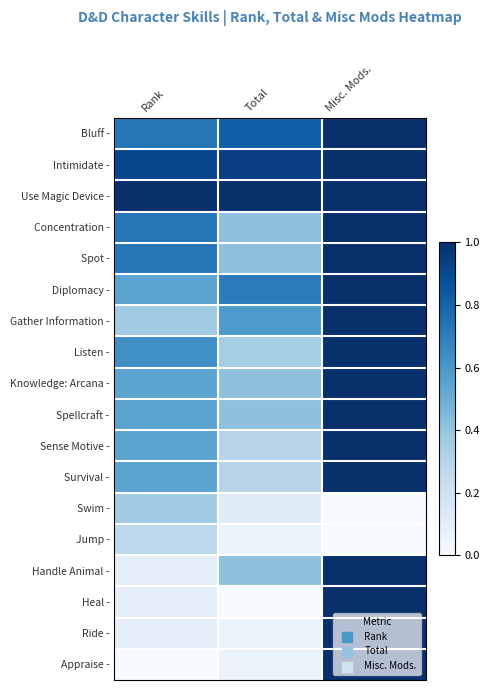

Reading left to right, transcribe all the data shown in this chart.

Bluff -: Rank=0.7	Total=0.8	Misc. Mods.=1.0
Intimidate -: Rank=0.9	Total=0.9	Misc. Mods.=1.0
Use Magic Device -: Rank=1.0	Total=1.0	Misc. Mods.=1.0
Concentration -: Rank=0.7	Total=0.4	Misc. Mods.=1.0
Spot -: Rank=0.7	Total=0.4	Misc. Mods.=1.0
Diplomacy -: Rank=0.5	Total=0.7	Misc. Mods.=1.0
Gather Information -: Rank=0.4	Total=0.6	Misc. Mods.=1.0
Listen -: Rank=0.6	Total=0.4	Misc. Mods.=1.0
Knowledge: Arcana -: Rank=0.5	Total=0.4	Misc. Mods.=1.0
Spellcraft -: Rank=0.5	Total=0.4	Misc. Mods.=1.0
Sense Motive -: Rank=0.5	Total=0.3	Misc. Mods.=1.0
Survival -: Rank=0.5	Total=0.3	Misc. Mods.=1.0
Swim -: Rank=0.4	Total=0.1	Misc. Mods.=0.0
Jump -: Rank=0.3	Total=0.1	Misc. Mods.=0.0
Handle Animal -: Rank=0.1	Total=0.4	Misc. Mods.=1.0
Heal -: Rank=0.1	Total=0.0	Misc. Mods.=1.0
Ride -: Rank=0.1	Total=0.1	Misc. Mods.=1.0
Appraise -: Rank=0.0	Total=0.1	Misc. Mods.=1.0